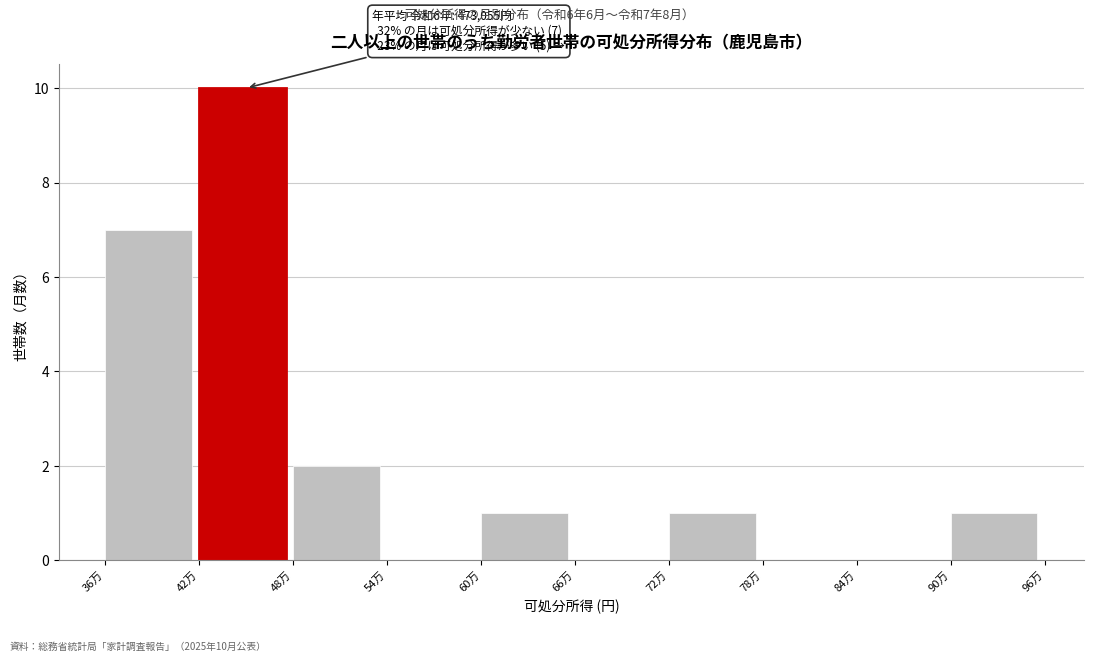

Reading left to right, list all the values displayed in this chart.

36万=7	42万=10	48万=2	54万=0	60万=1	66万=0	72万=1	78万=0	84万=0	90万=1